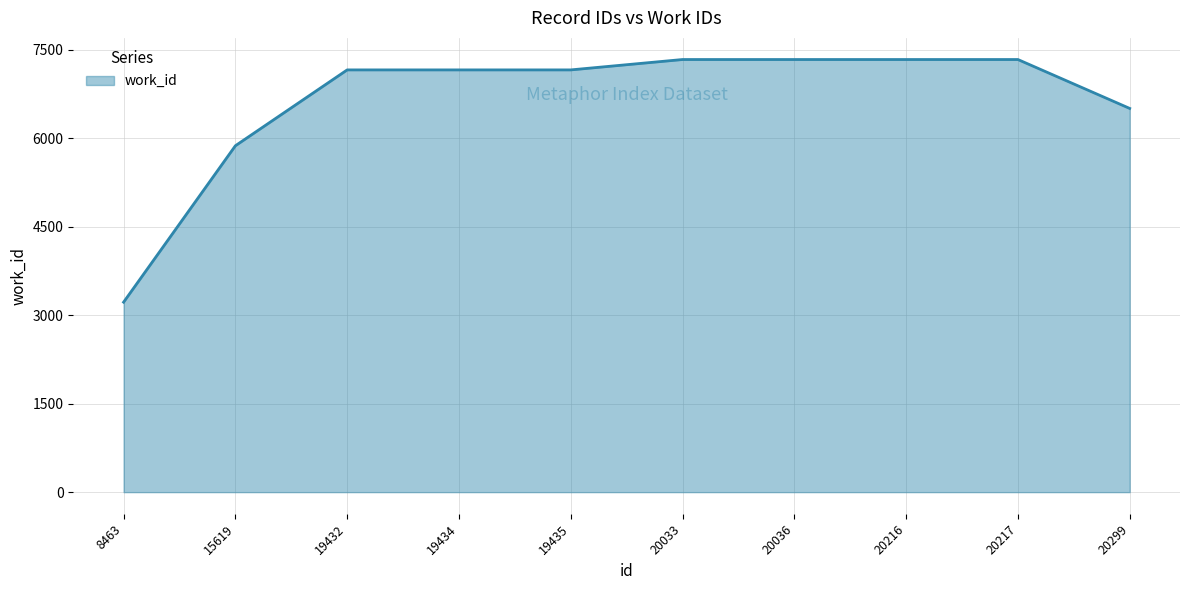

The value at 20217 is 1779. True or false?

False